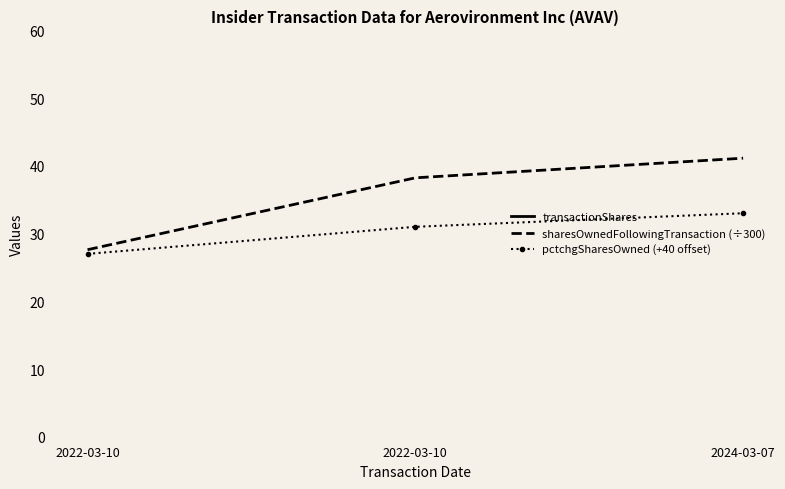

Reading left to right, extract all data points from this chart.

transactionShares: 2022-03-10=1200.0	2022-03-10=1200.0	2024-03-07=1000.0
sharesOwnedFollowingTransaction (÷300): 2022-03-10=27.6	2022-03-10=38.2	2024-03-07=41.1
pctchgSharesOwned (+40 offset): 2022-03-10=27.0	2022-03-10=31.0	2024-03-07=33.0